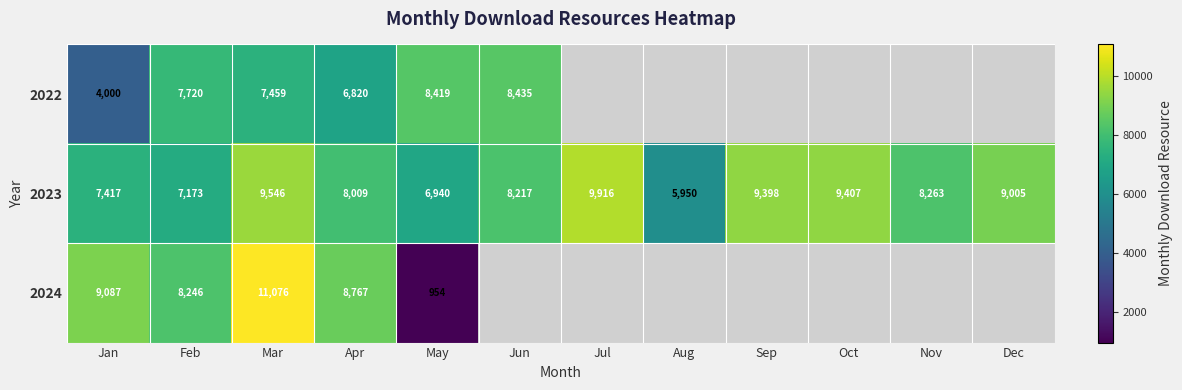

At how many categories does at least one series exceed 10077?

1